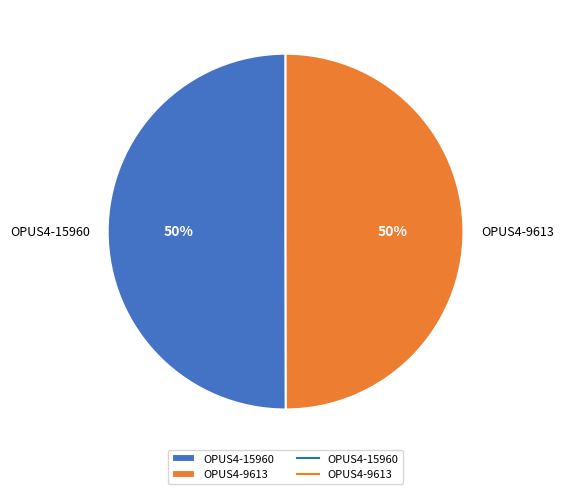

Combined, do OPUS4-15960 and OPUS4-9613 account for over 50%?

Yes